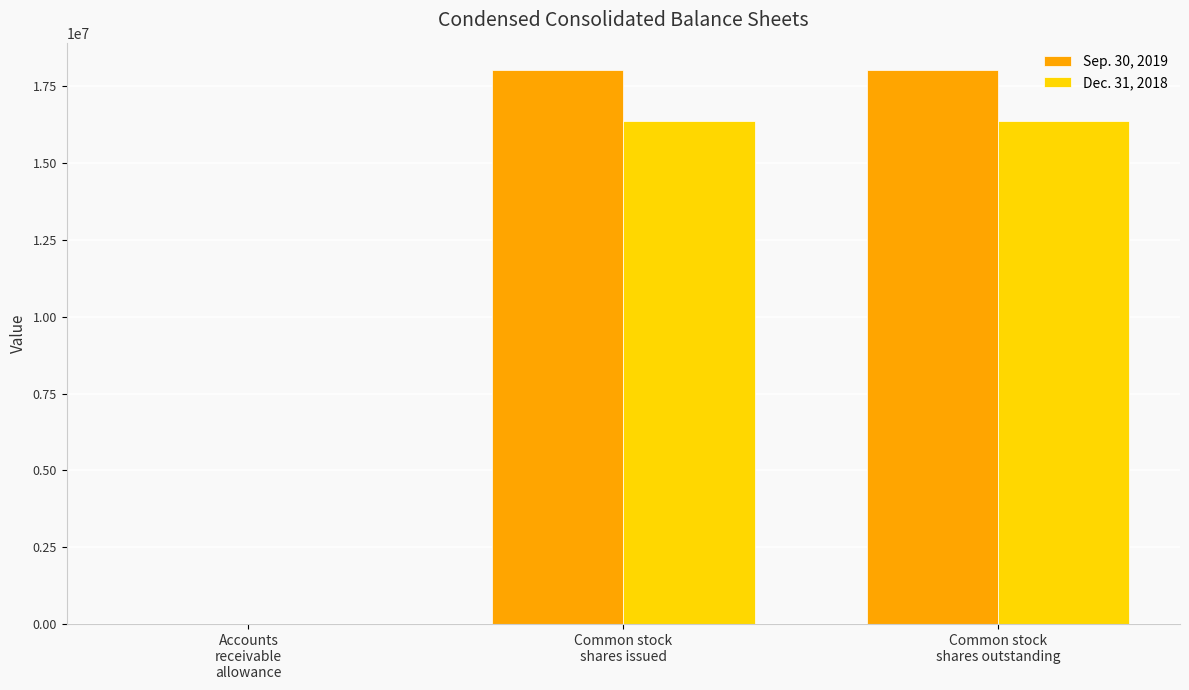

Which series has the largest total across all categories?

Sep. 30, 2019